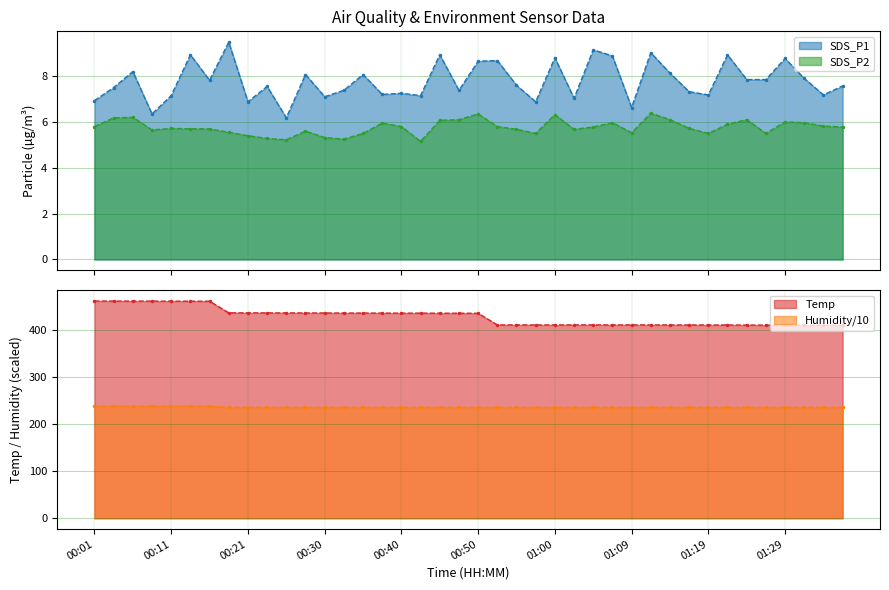

At 01:12, list the series in order from smallest to largest.

SDS_P2, SDS_P1, Humidity, Temp